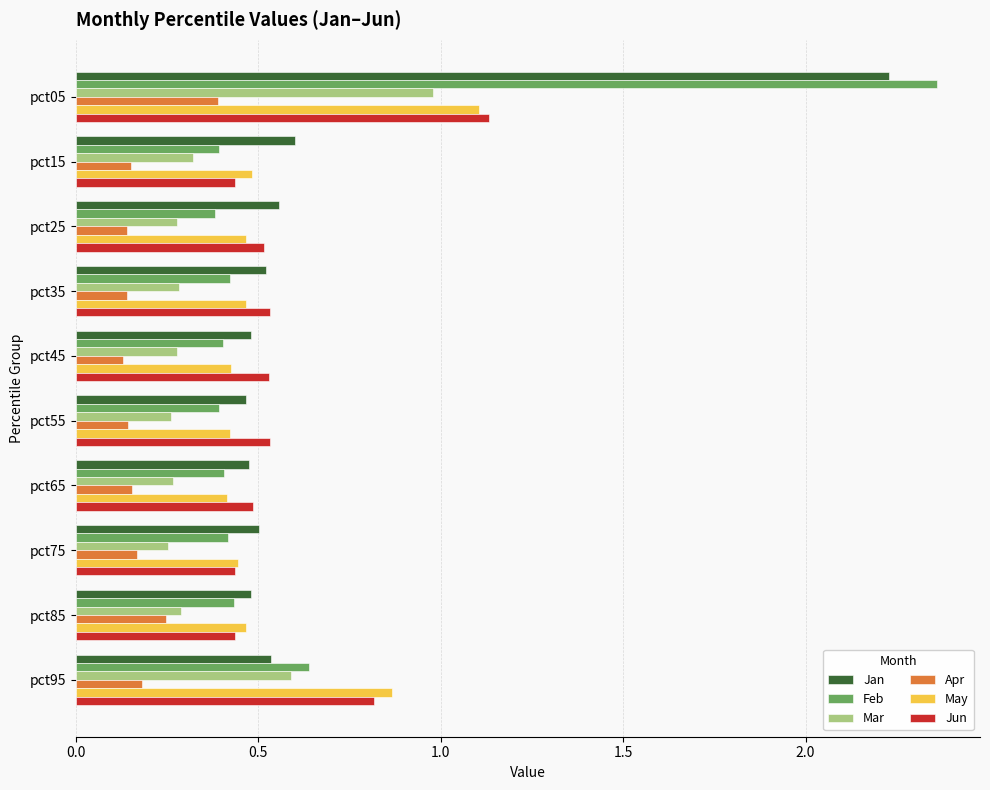

Which series has the largest range (max minus min)?

Feb